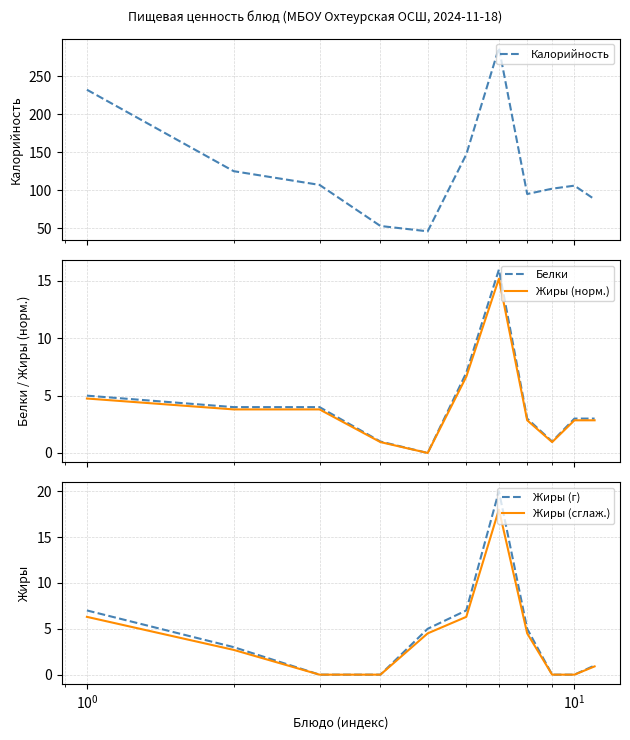

What is the maximum value for Белки?

16.0